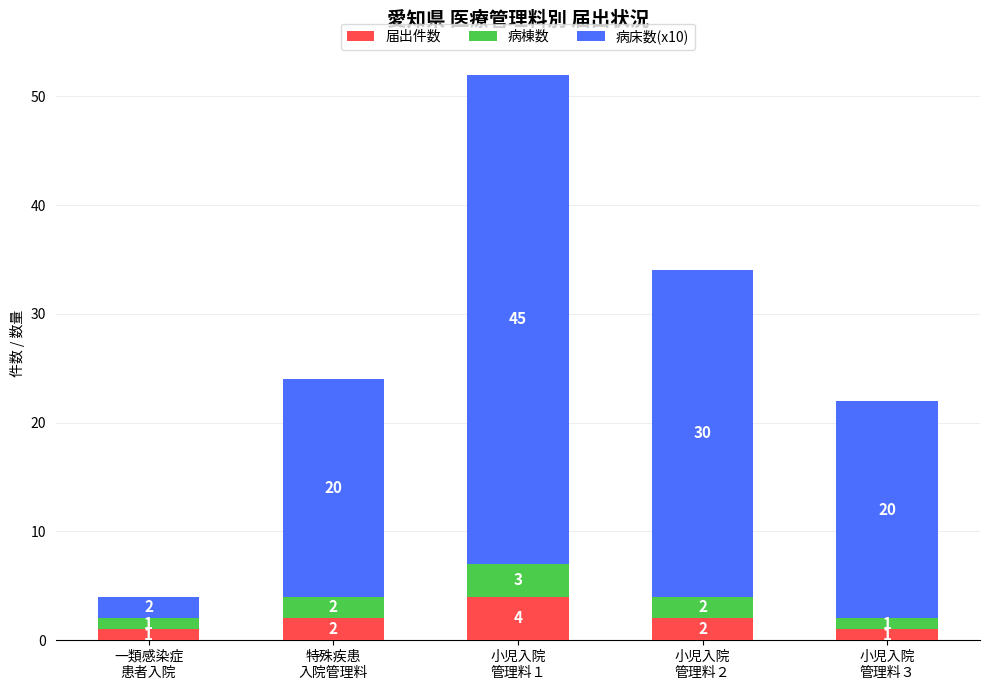

What is the maximum value for 届出件数?

4